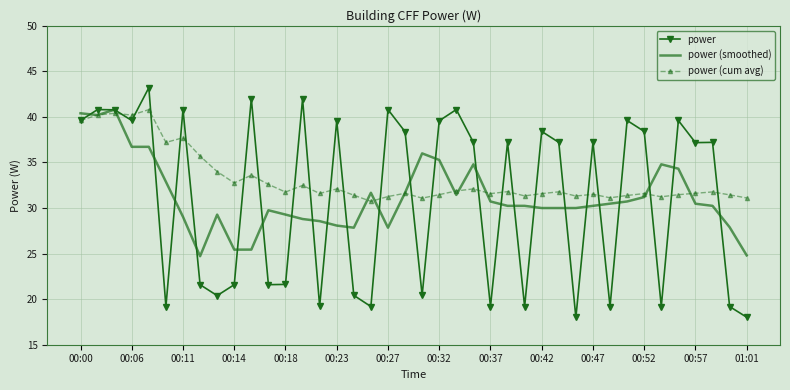

Which series has the largest total across all categories?

power (cum avg)